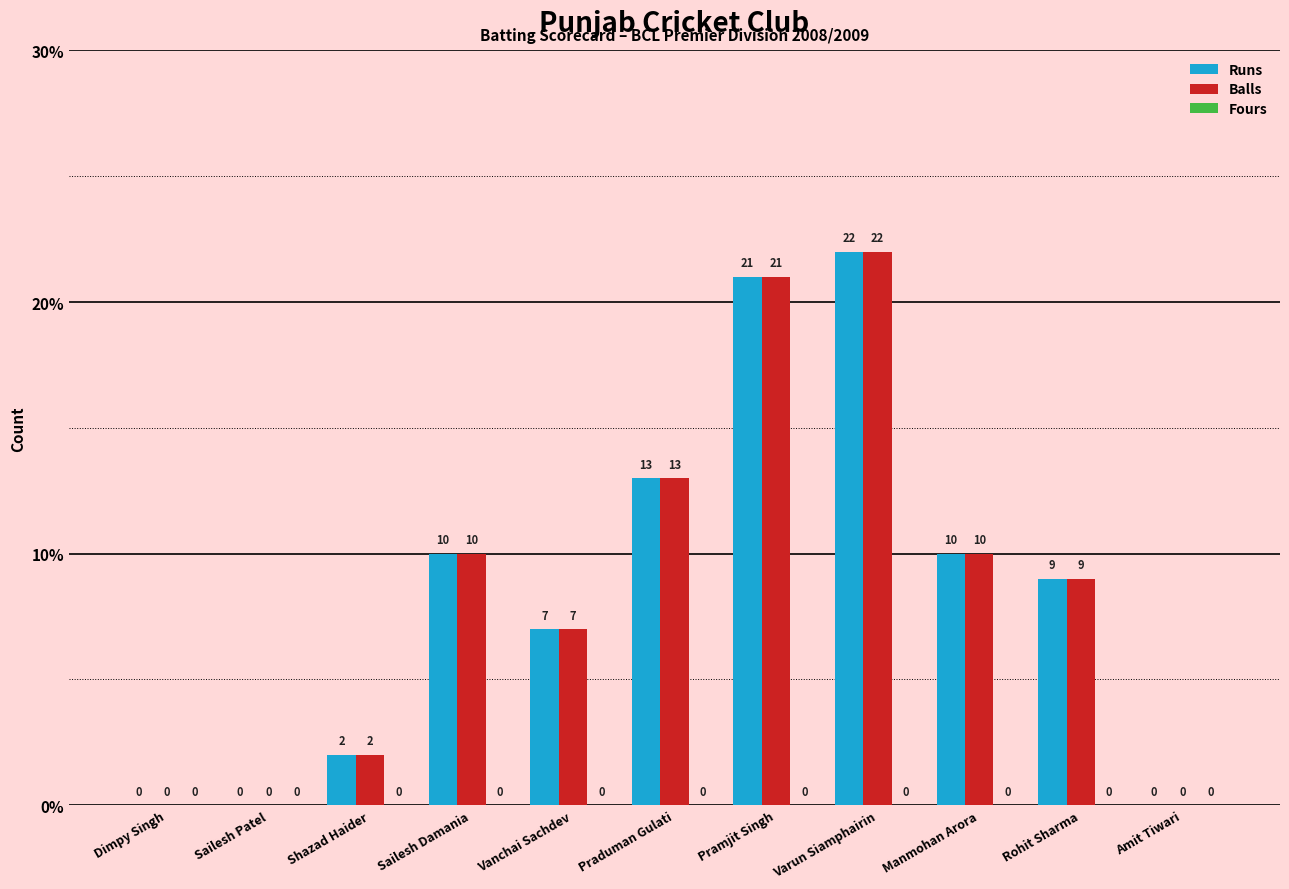

What is the sum of all Runs values?

94